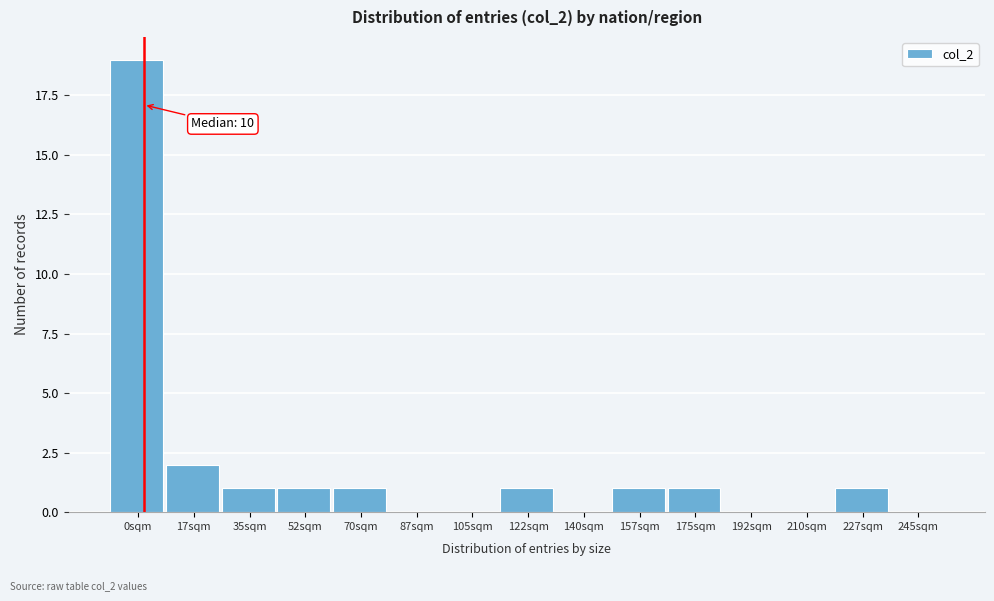

Reading left to right, extract all data points from this chart.

0sqm=19	17sqm=2	35sqm=1	52sqm=1	70sqm=1	87sqm=0	105sqm=0	122sqm=1	140sqm=0	157sqm=1	175sqm=1	192sqm=0	210sqm=0	227sqm=1	245sqm=0